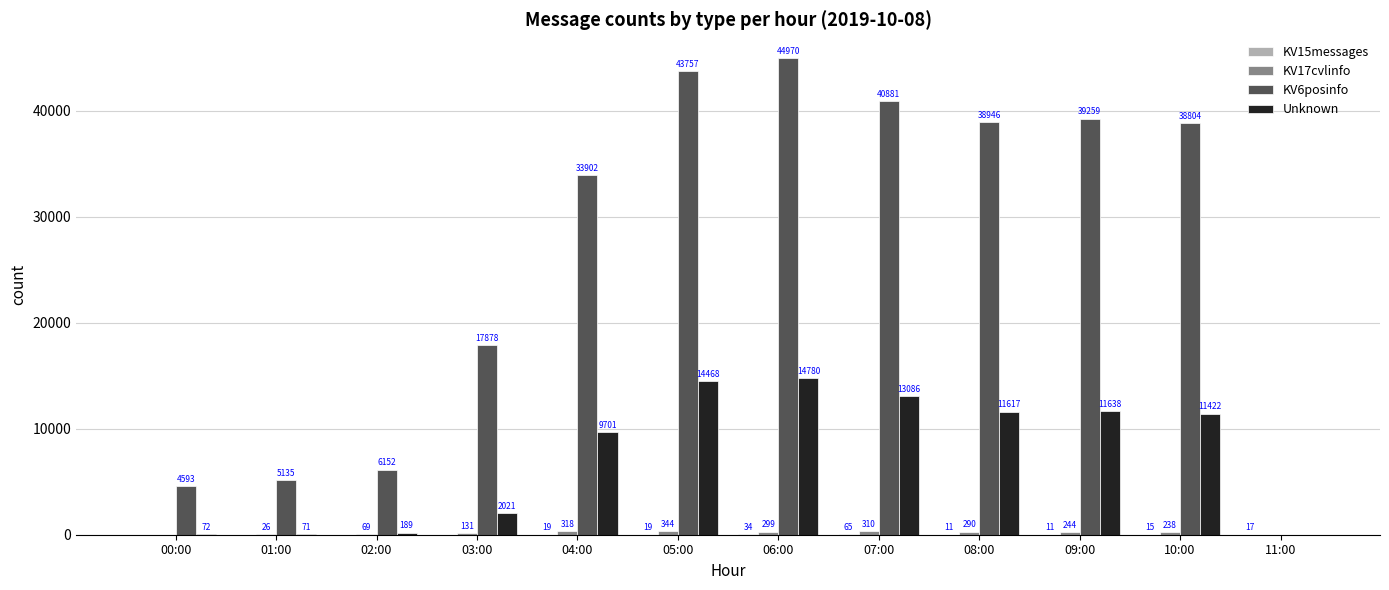

What is the sum of the Unknown values at 04:00 and 01:00?

9772